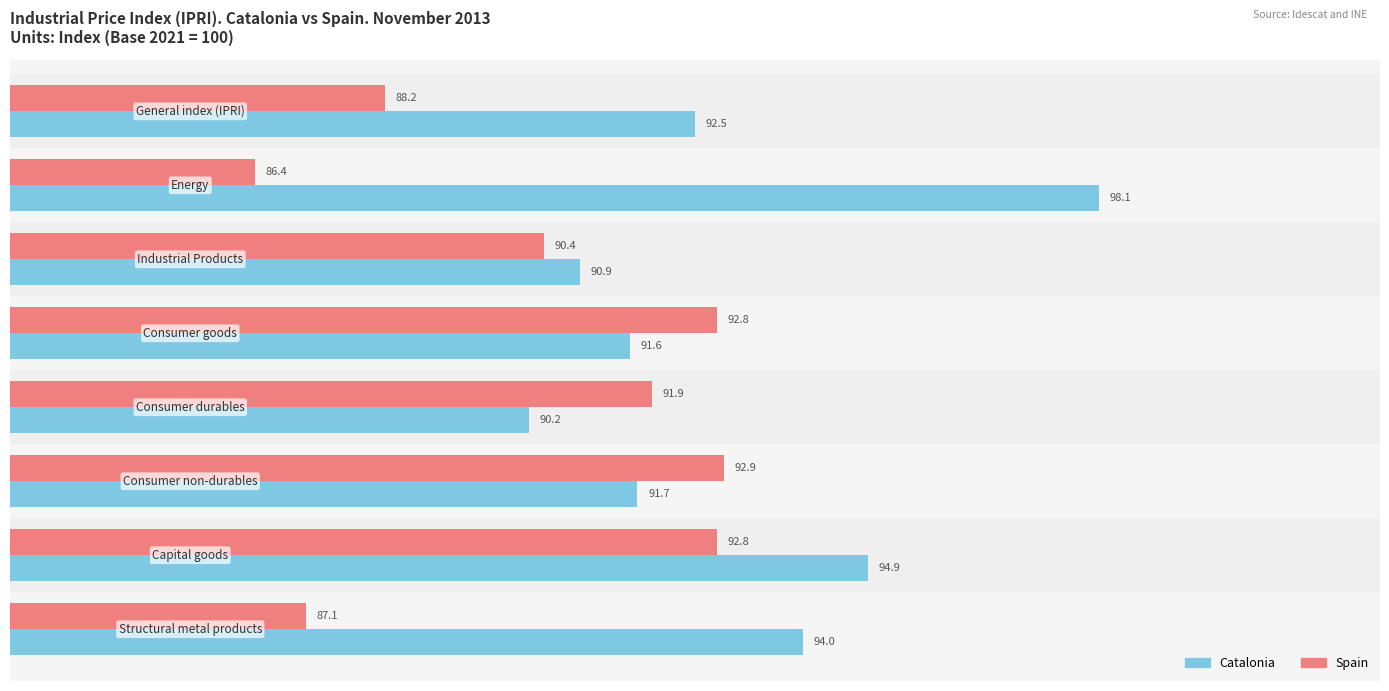

Reading right to left, list all the values displayed in this chart.

Catalonia: 94.0	94.9	91.7	90.2	91.6	90.9	98.1	92.5
Spain: 87.1	92.8	92.9	91.9	92.8	90.4	86.4	88.2